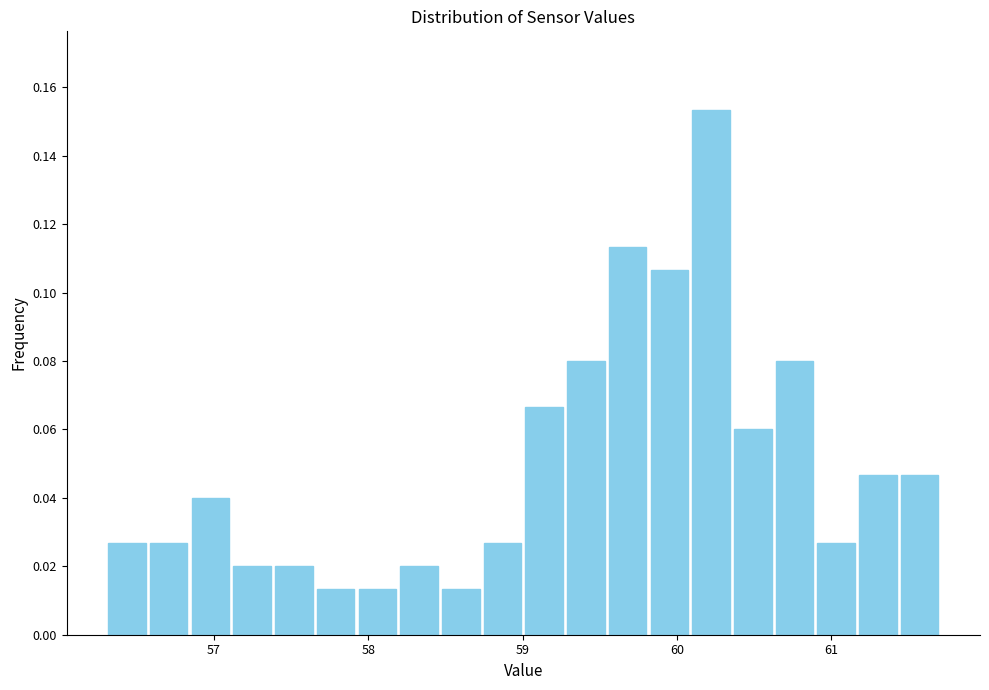

Around what value on the x-axis is the tallest bar? Give the approximate position of its centre, as read against the axis.

60.2